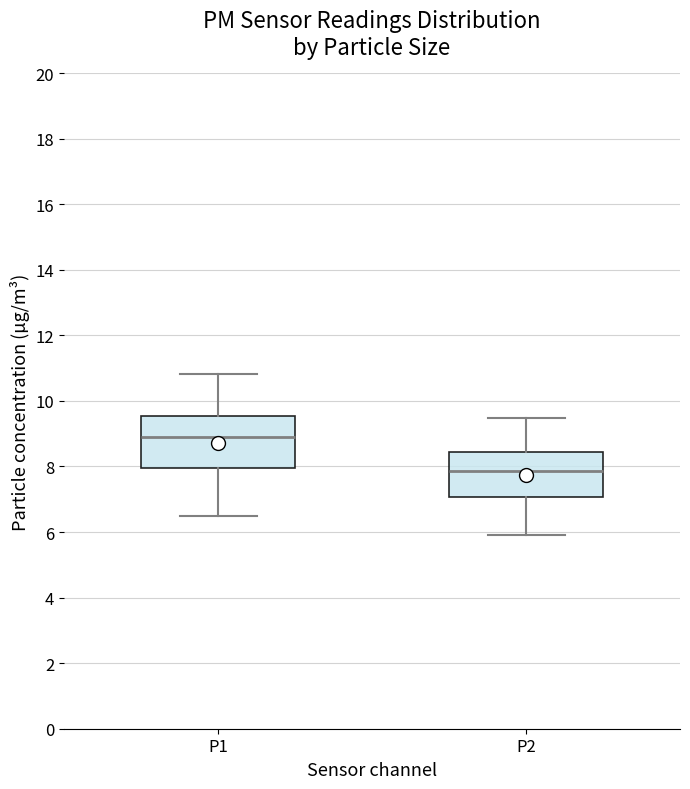

Which box has the highest median line?

P1